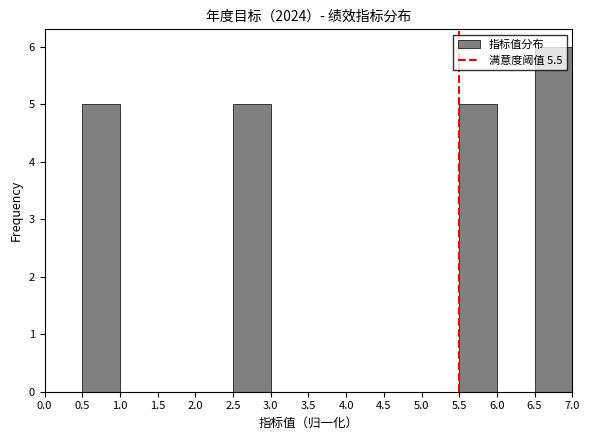

Reading left to right, transcribe this chart: for each bar, give the range it covers on the x-axis and its height. The values are not printed on the chart, so give them approximately, as read against the axis.

0.0 to 0.5: 0
0.5 to 1.0: 5
1.0 to 1.5: 0
1.5 to 2.0: 0
2.0 to 2.5: 0
2.5 to 3.0: 5
3.0 to 3.5: 0
3.5 to 4.0: 0
4.0 to 4.5: 0
4.5 to 5.0: 0
5.0 to 5.5: 0
5.5 to 6.0: 5
6.0 to 6.5: 0
6.5 to 7.0: 6